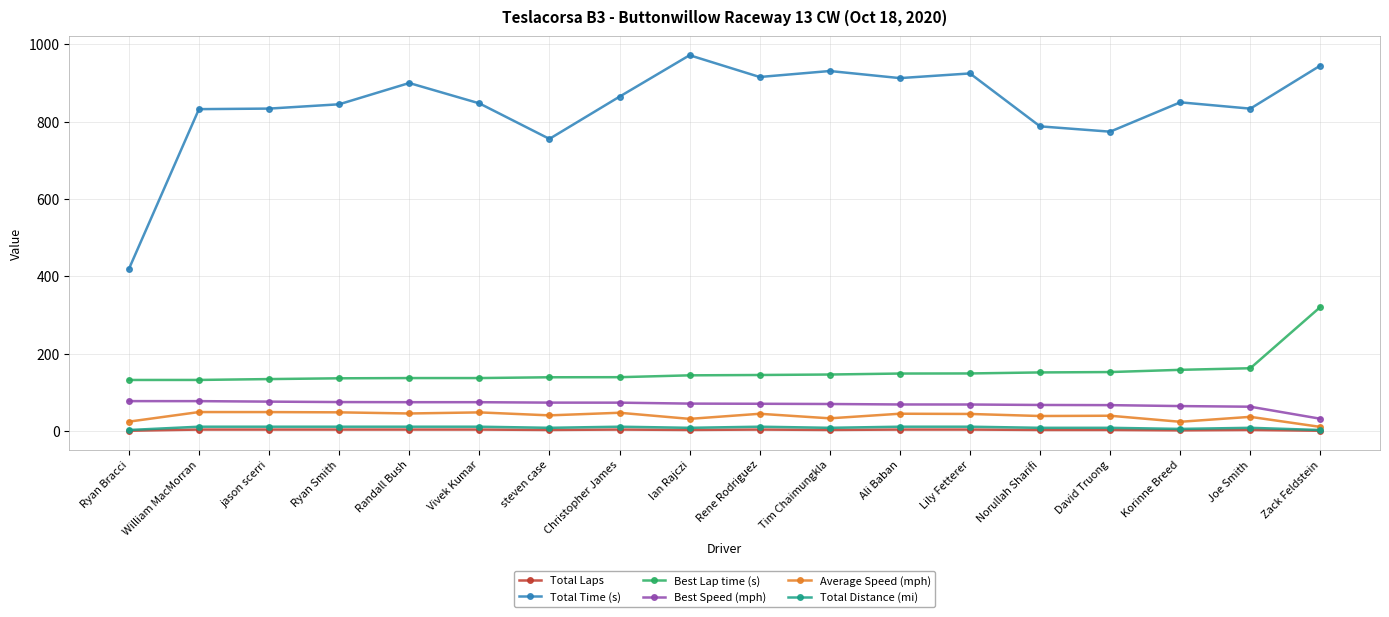

Is this an area chart (filled region under the line)?

No